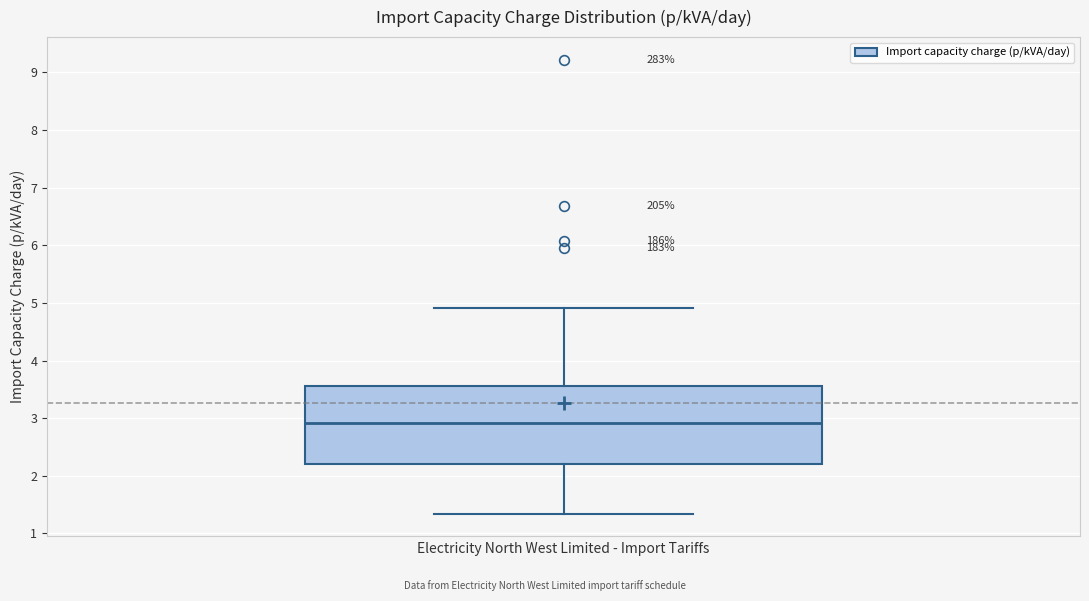

Read this box plot against the y-axis: the position of the median line, the range covered by the box, and the ends of both whiskers. The values are not printed on the chart, so give them approximately, as read against the axis.

median 2.9, box 2.2 to 3.6, whiskers 1.3 to 4.9